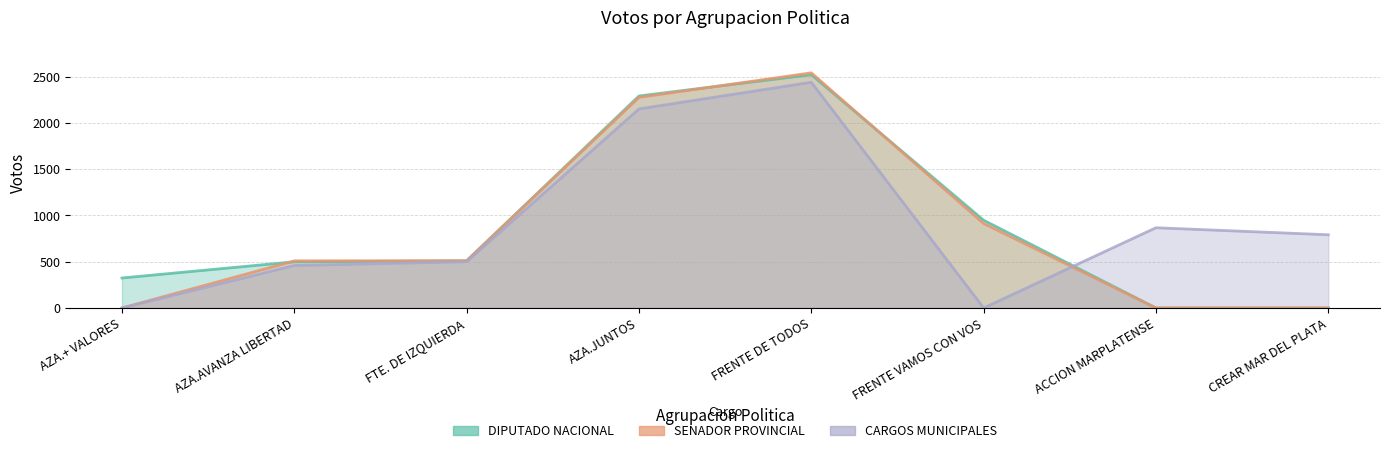

List the series in order of their overall mean, highest first.

CARGOS MUNICIPALES, DIPUTADO NACIONAL, SENADOR PROVINCIAL